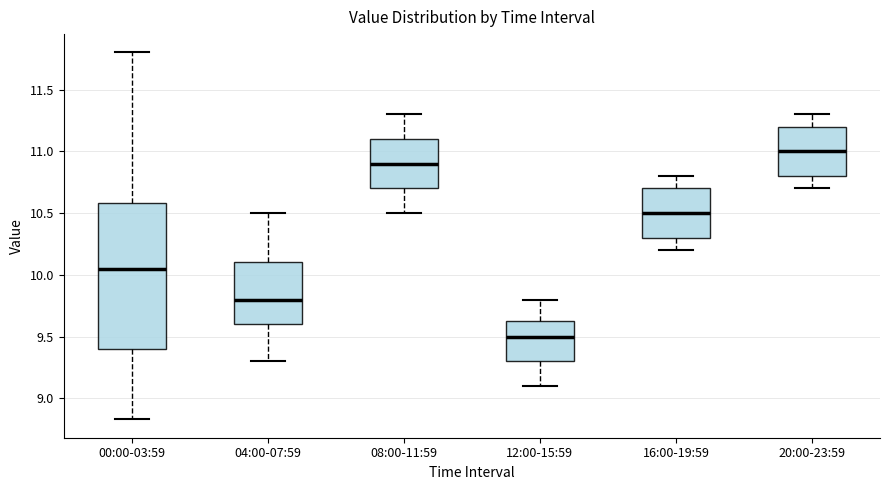

Which box is the tallest, from its lower edge to its upper edge?

00:00-03:59